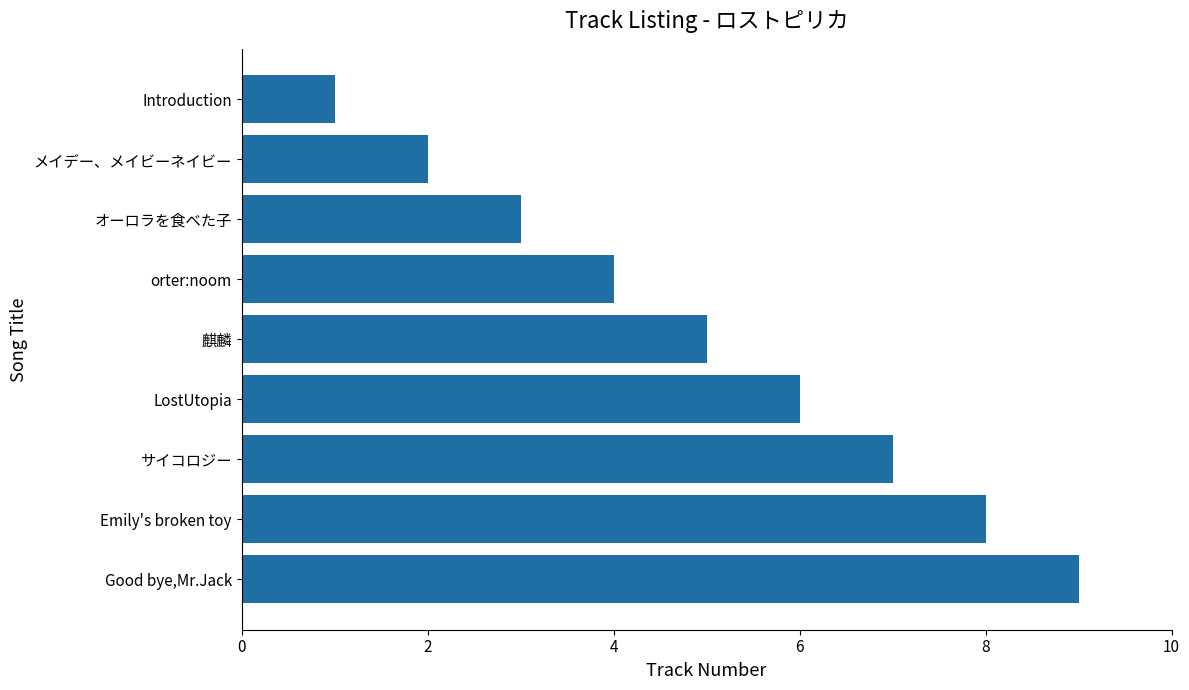

Reading bottom to top, what are all the values shown in this chart?

Good bye,Mr.Jack=9	Emily's broken toy=8	サイコロジー=7	LostUtopia=6	麒麟=5	orter:noom=4	オーロラを食べた子=3	メイデー、メイビーネイビー=2	Introduction=1